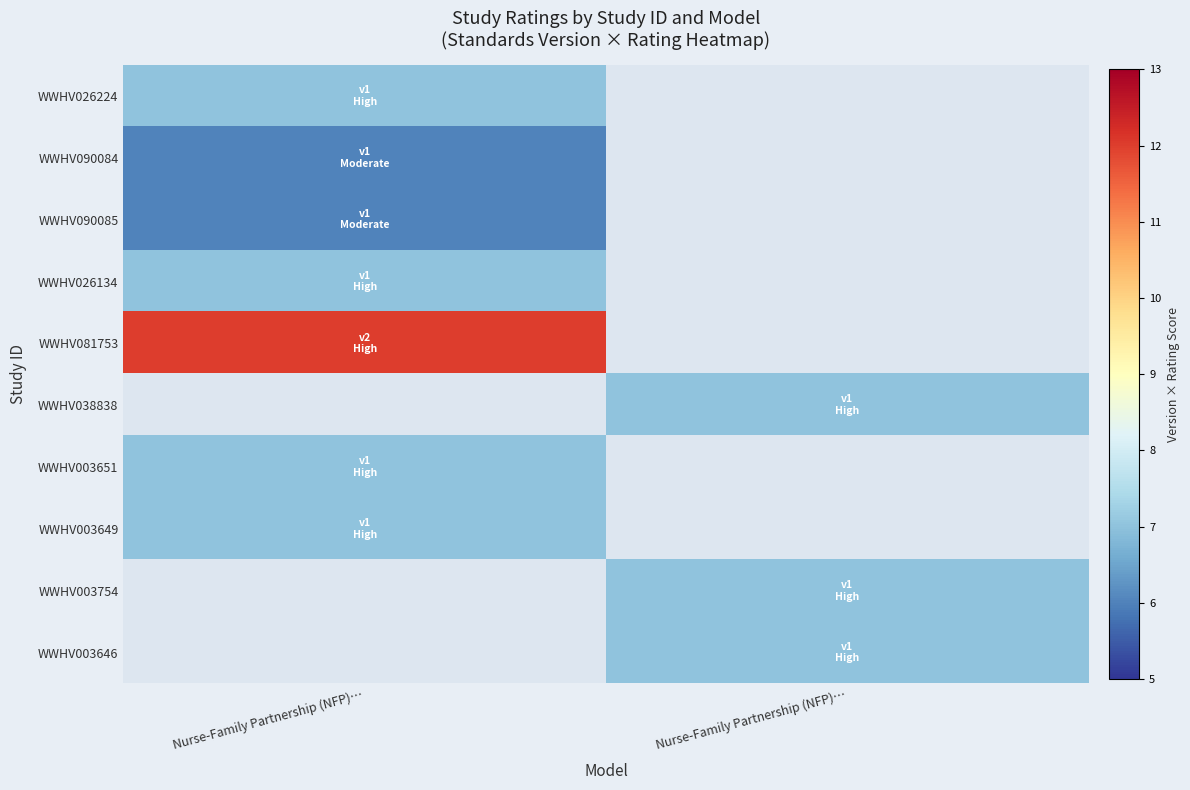

Which series has the largest range (max minus min)?

WWHV026224